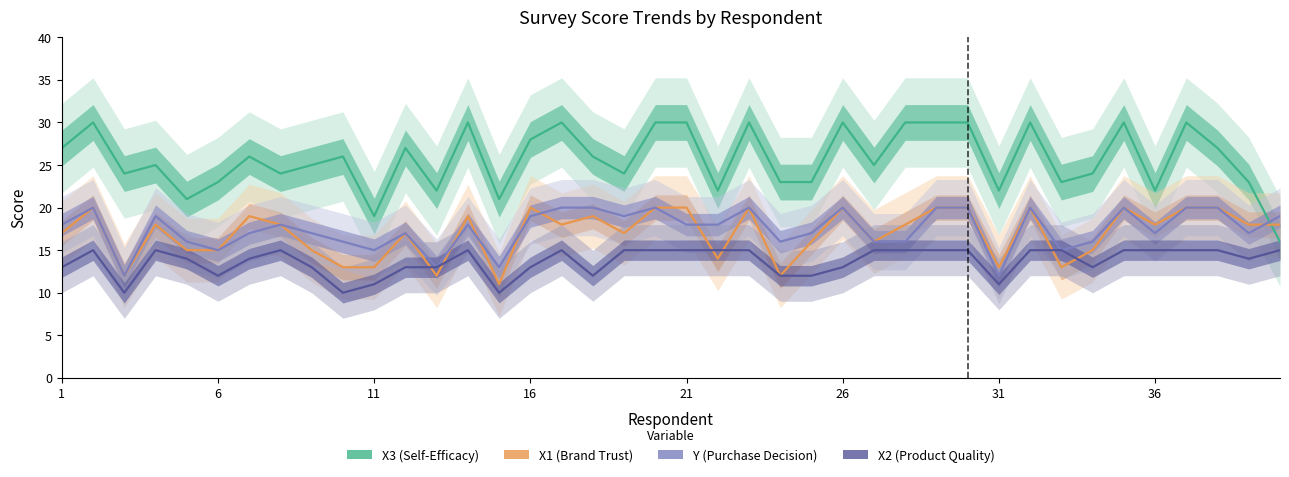

The value of X2 at 7 is 6. True or false?

False